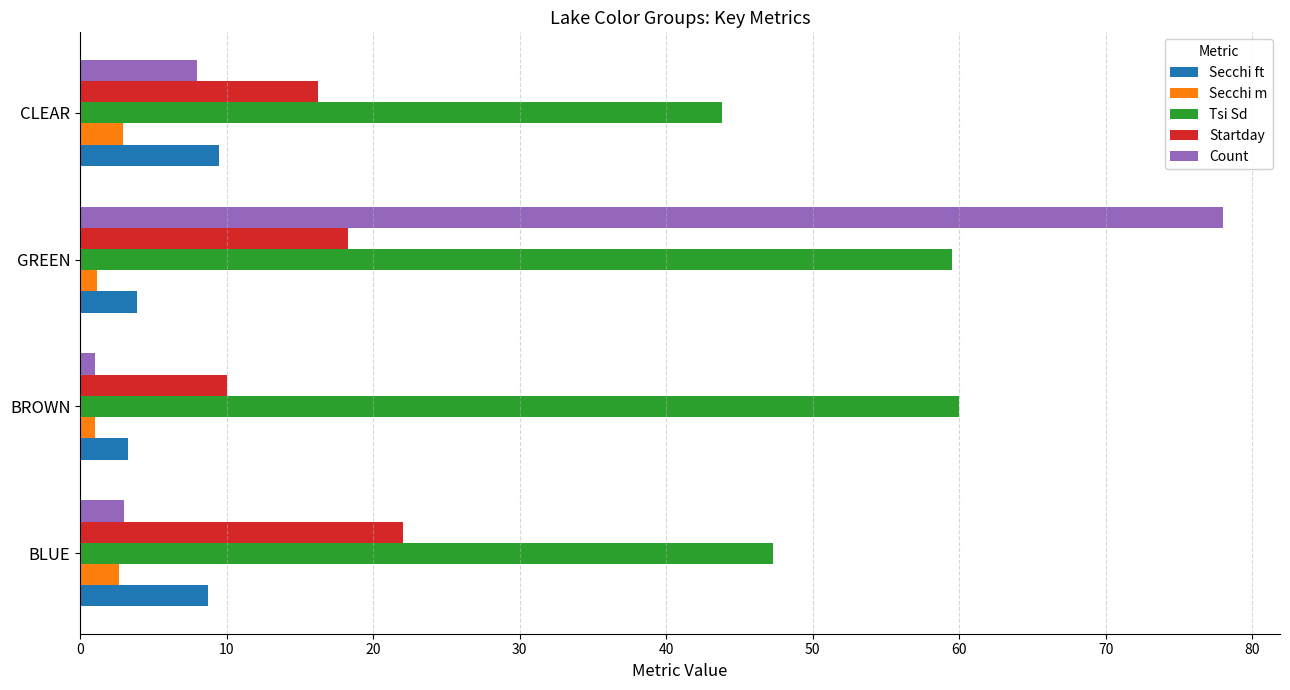

List the series in order of their peak value, lowest first.

Secchi m, Secchi ft, Startday, Tsi Sd, Count